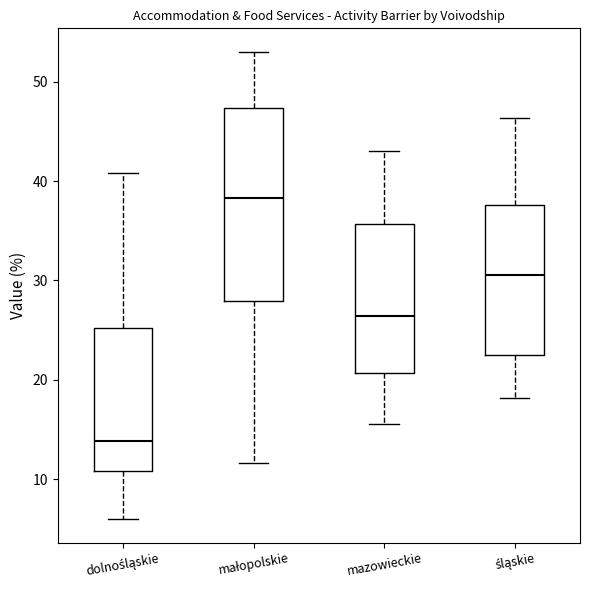

Which box has the lowest median line?

dolnośląskie